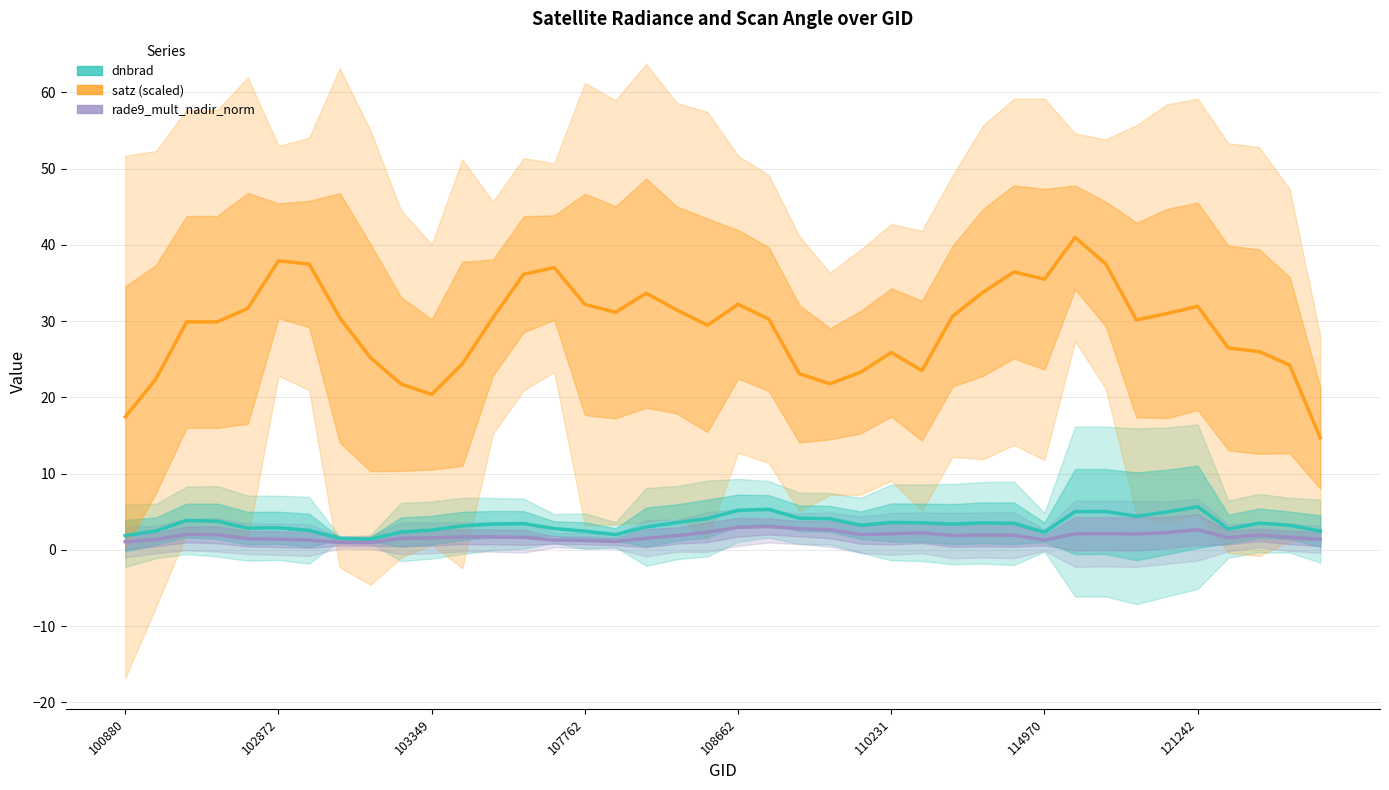

What is the sum of the satz (scaled) values at 36 and 8?

51.7